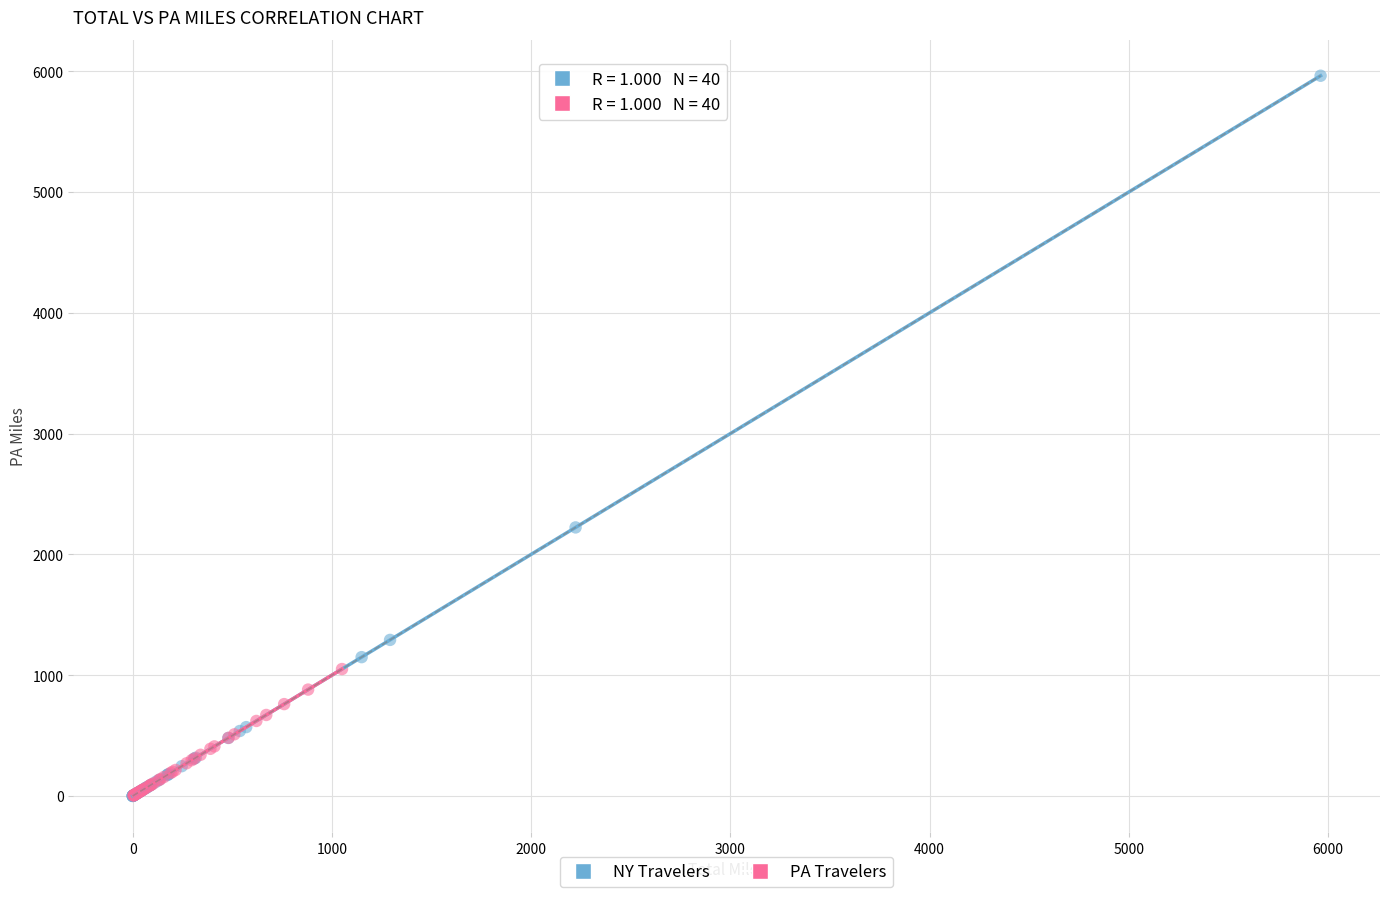

Which series has the largest Y range (max minus min)?

NY Travelers